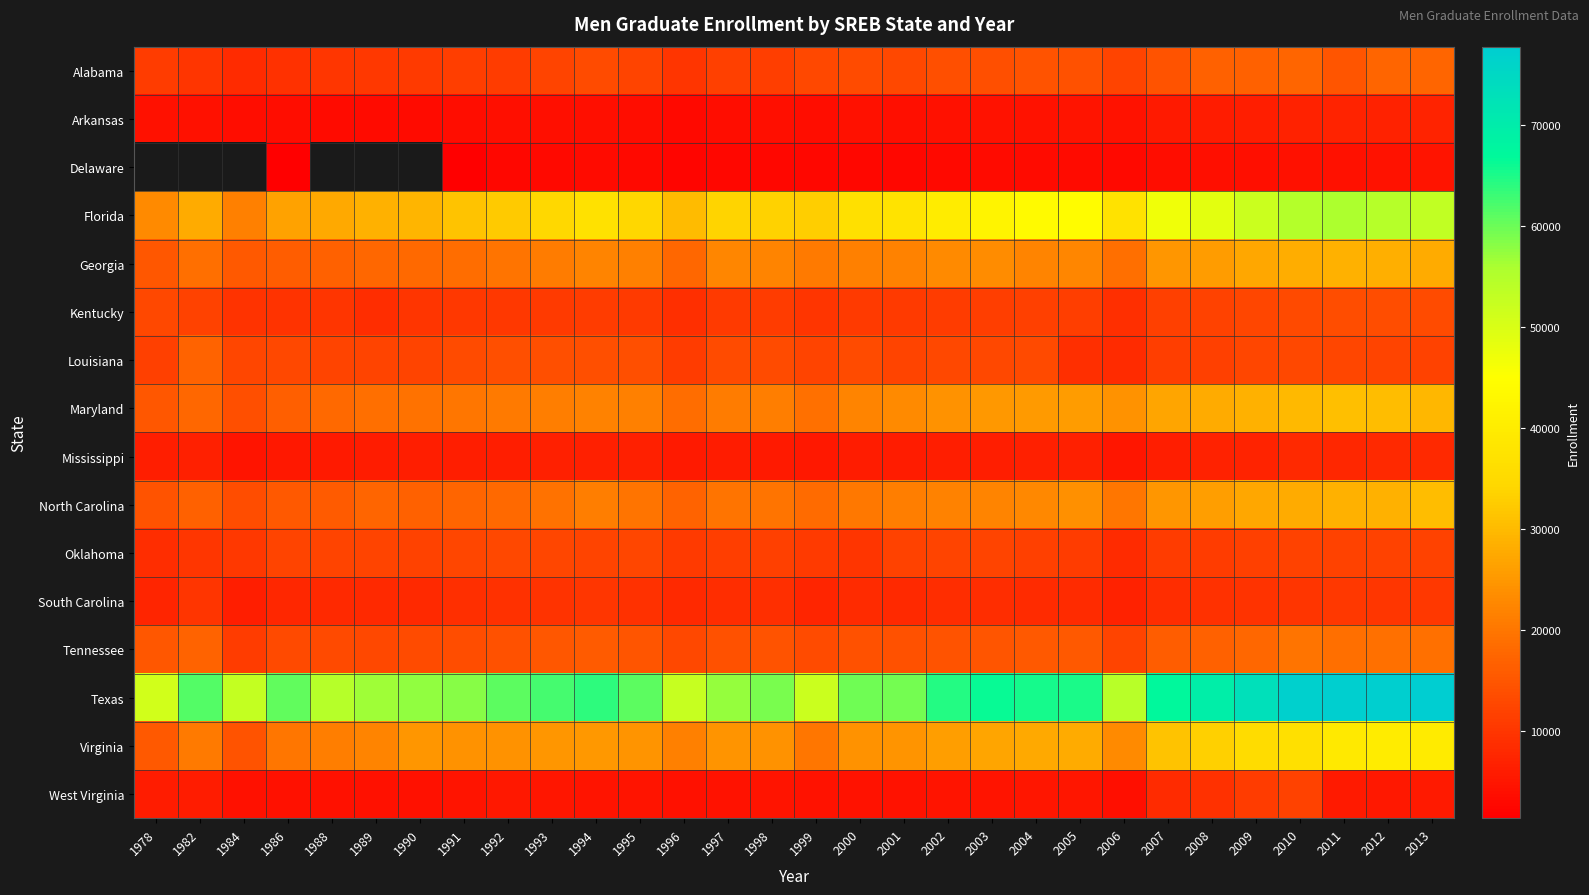

Where is Mississippi nearest to the value 6512?

2004